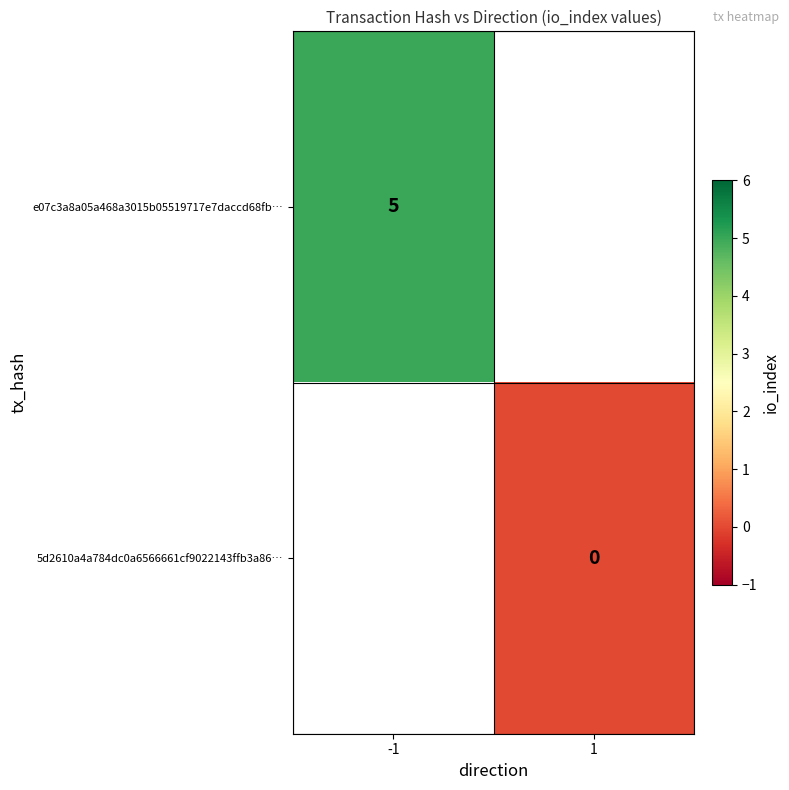

True or false: e07c3a8a05a468a3015b05519717e7daccd68fb… has a value of 5 at -1.

True